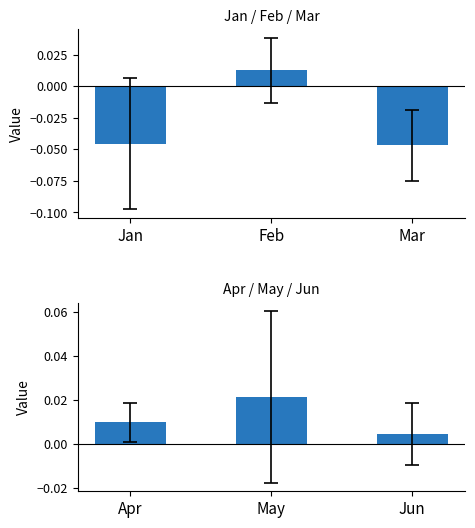

Between Jun and May, which is larger?

May